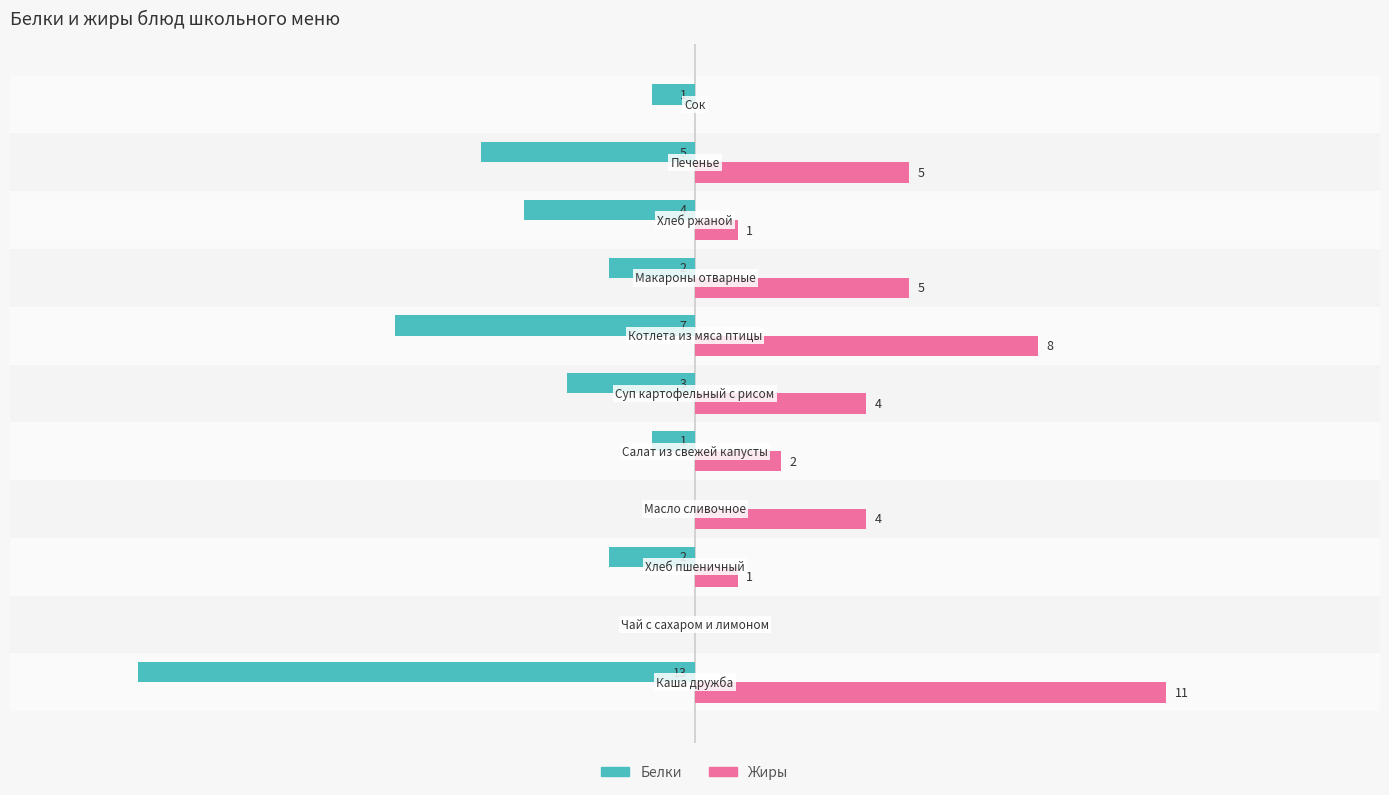

What are all the series names shown in the legend?

Белки, Жиры